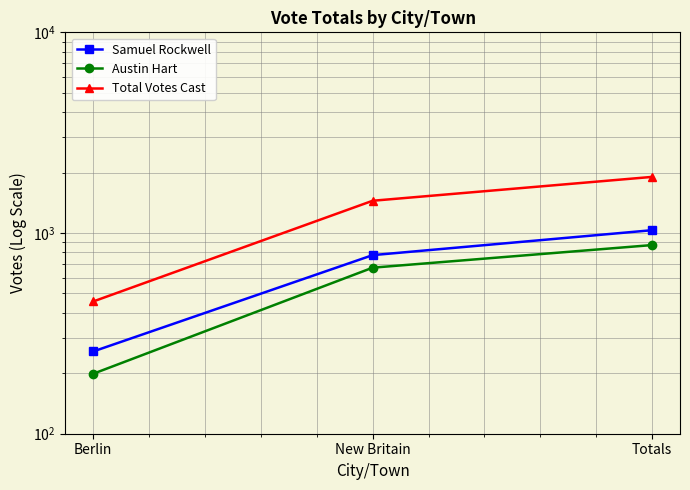

Is it true that Samuel Rockwell equals 1033 at Totals?

True